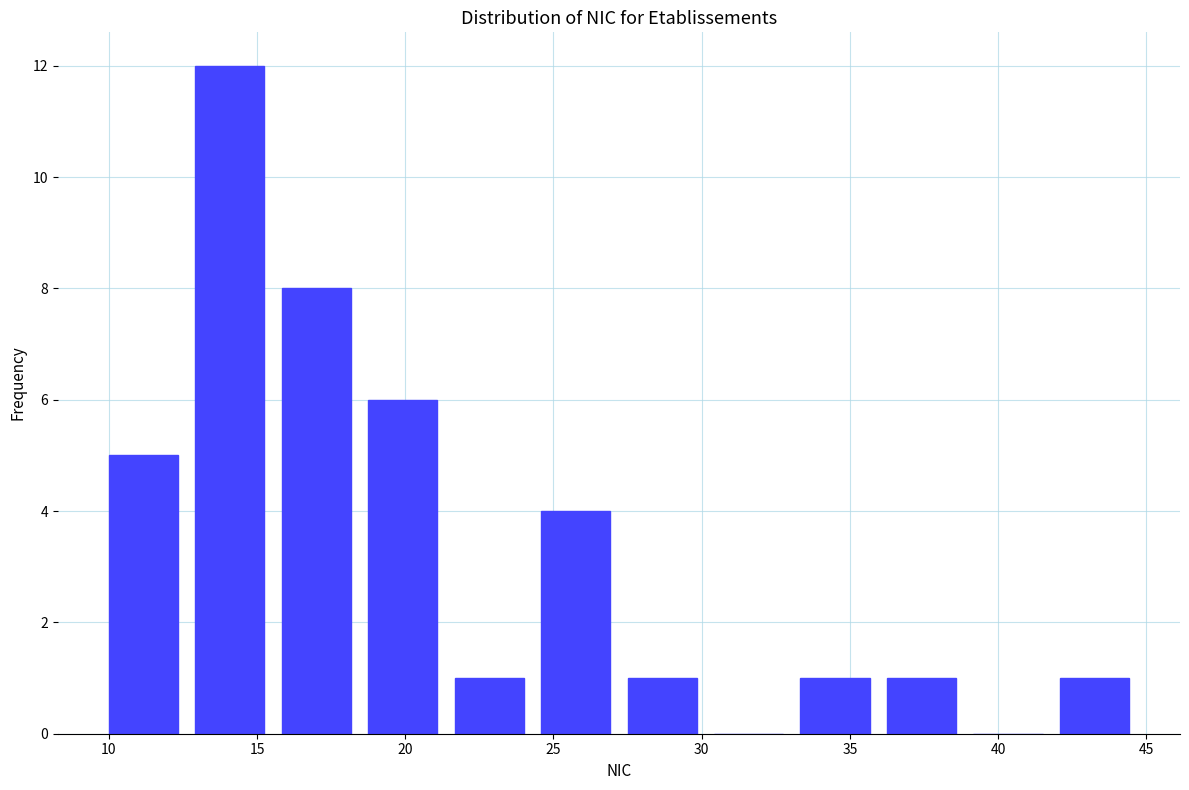

Reading left to right, list every bar in this chart as the range it spans on the x-axis followed by its height. Neither the bar edges nor the heights are printed on the chart, so give them approximately, as read against the axes.

10.0 to 13.0: 5
13.0 to 16.0: 12
16.0 to 19.0: 8
19.0 to 21.5: 6
21.5 to 24.5: 1
24.5 to 27.5: 4
27.5 to 30.5: 1
30.5 to 33.5: 0
33.5 to 36.5: 1
36.5 to 39.0: 1
39.0 to 42.0: 0
42.0 to 45.0: 1